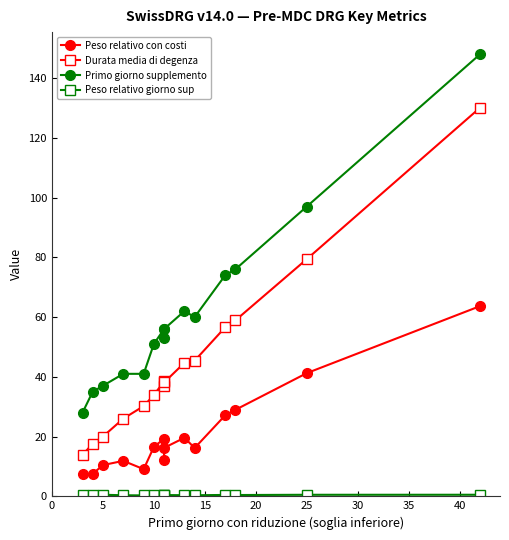

What is the difference between the maximum and minimum values in the Peso relativo giorno sup series?

0.2